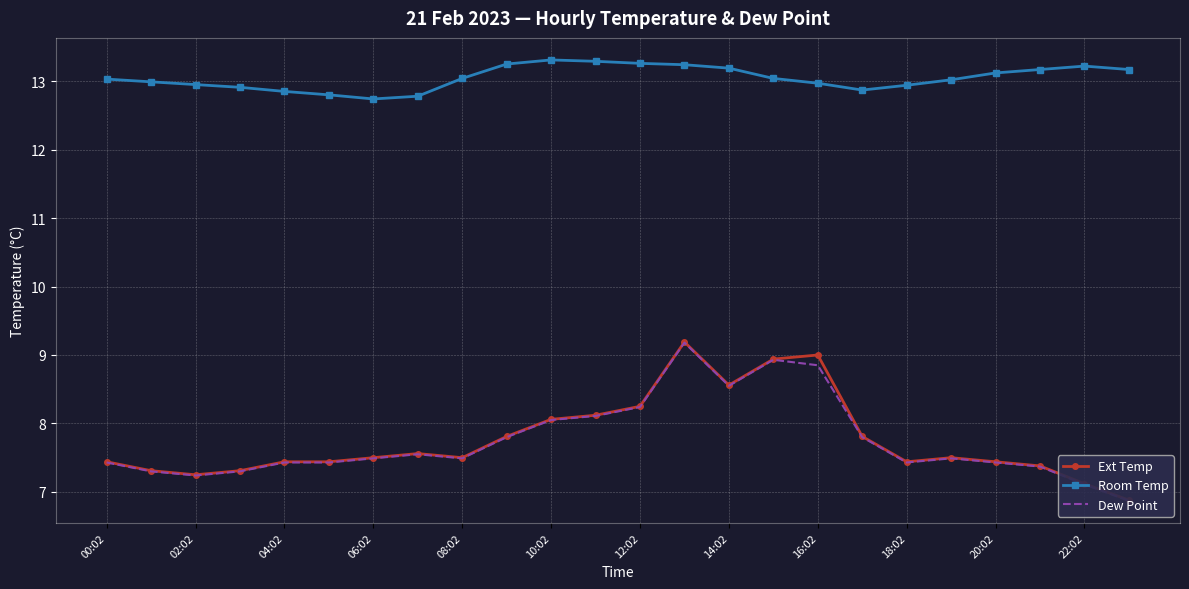

What is the difference between the maximum and minimum values in the Ext Temp series?

2.3